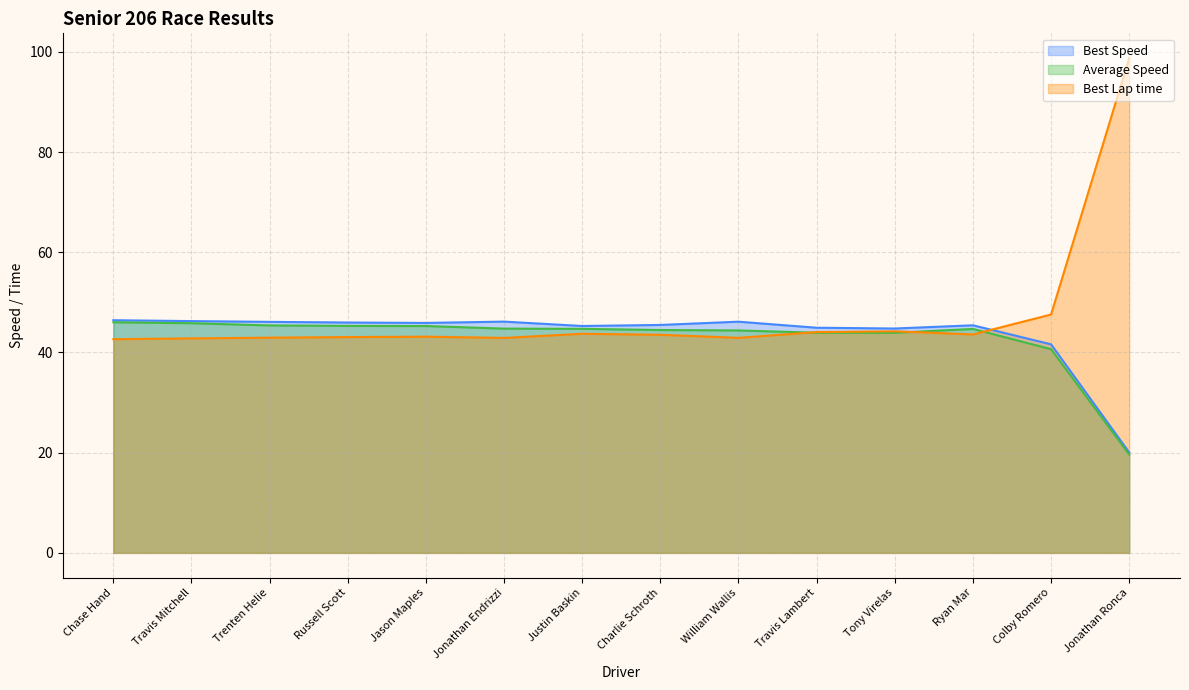

Which series changed the most between Trenten Helie and Colby Romero?

Average Speed